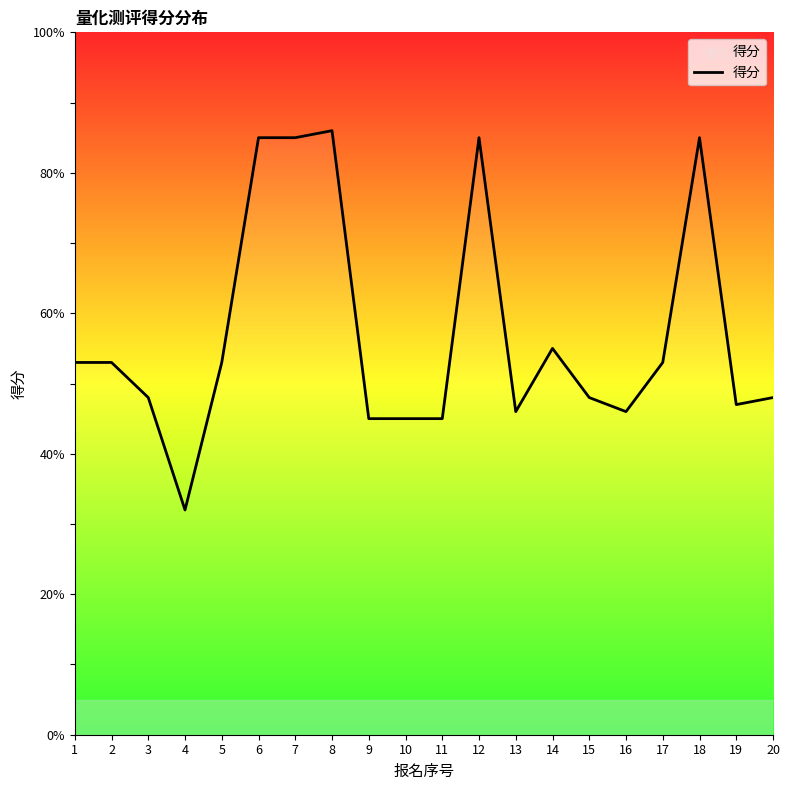

Is it true that the value at 9 is 45?

True